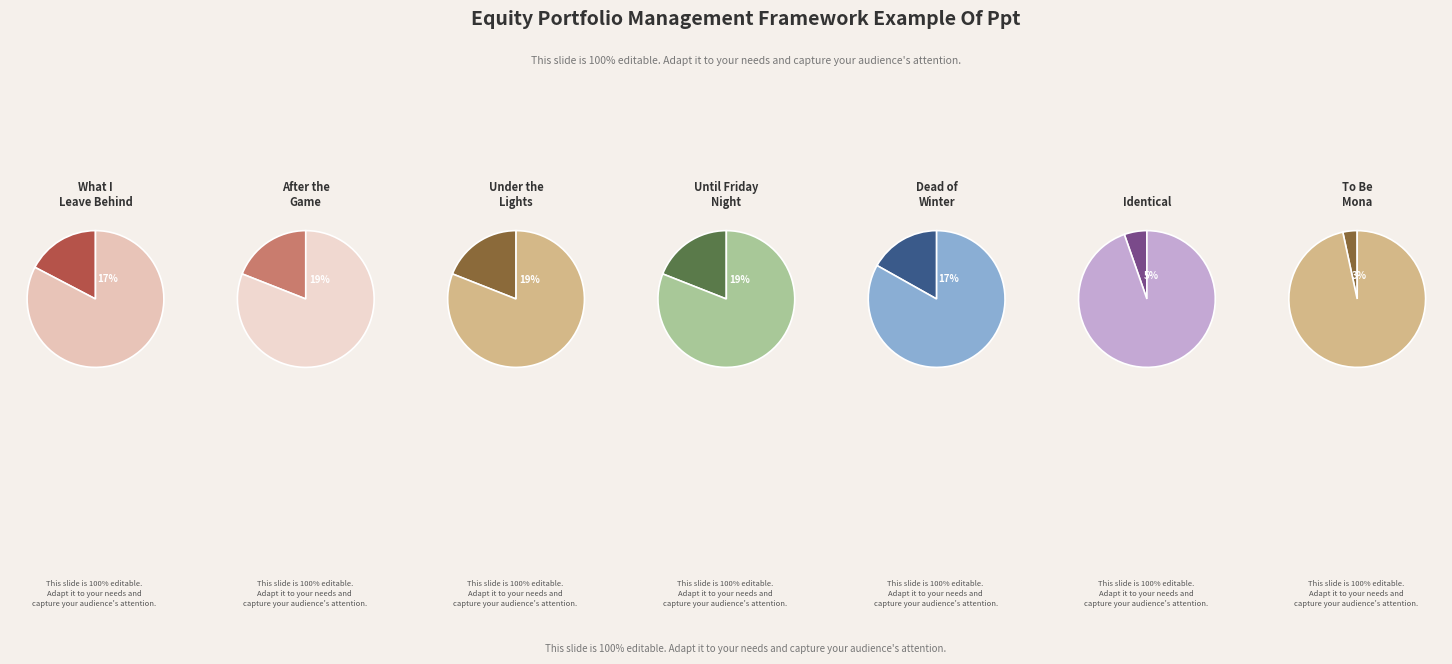

Rank the categories by value from lowest to highest.

To Be Mona, Identical, Dead of Winter, What I Leave Behind, Until Friday Night, Under the Lights, After the Game